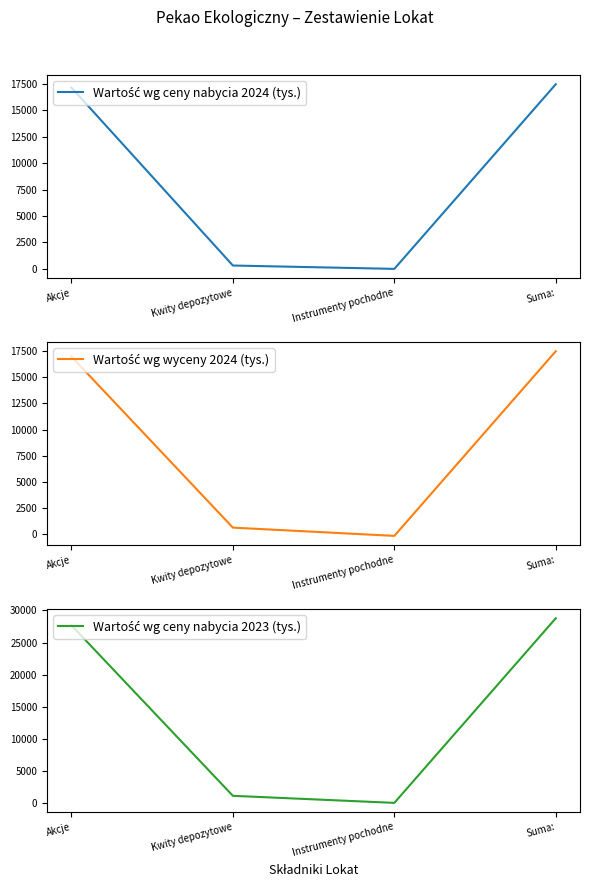

What is the label of the 1st point from the left?

Akcje